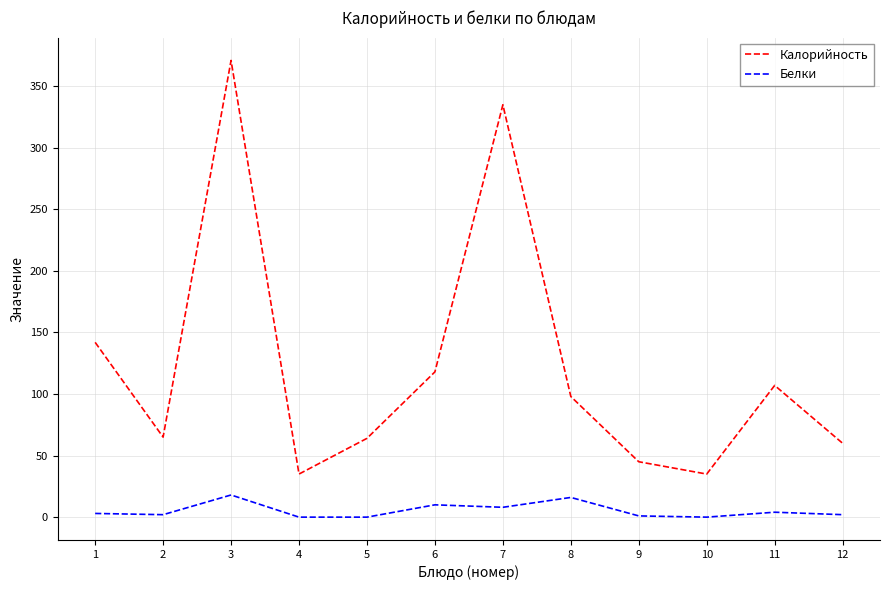

Is it true that Белки equals 1 at 9?

True